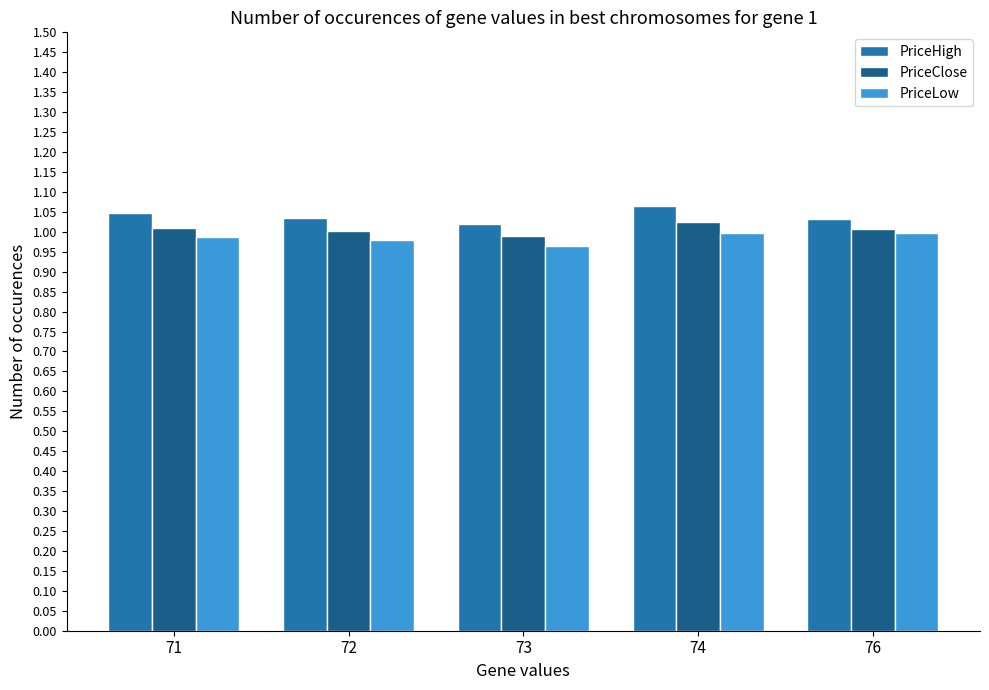

What is the spread (max minus min) of values at 72?

0.1